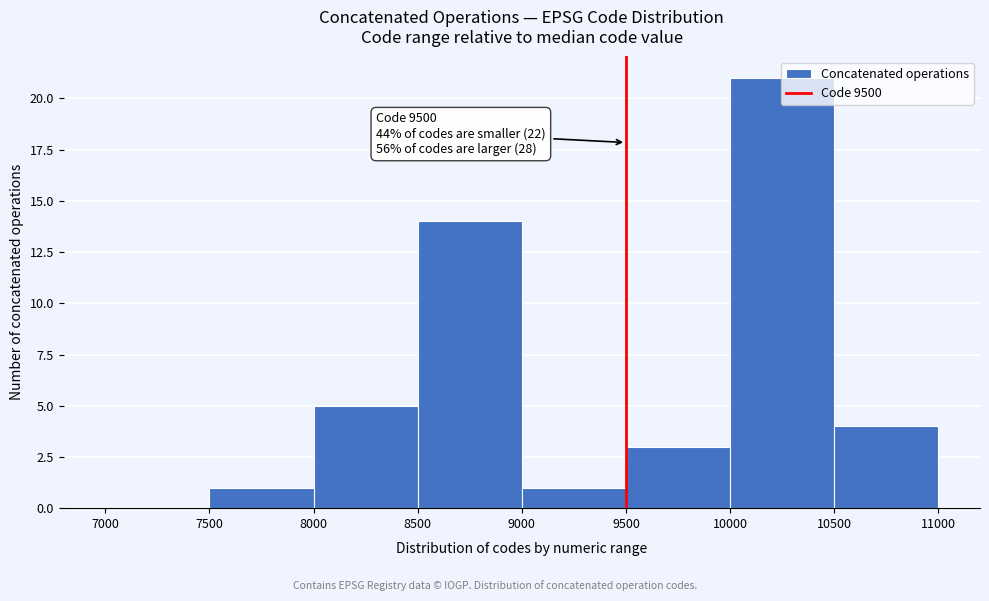

Which range on the x-axis has the tallest bar?

10000 to 10500